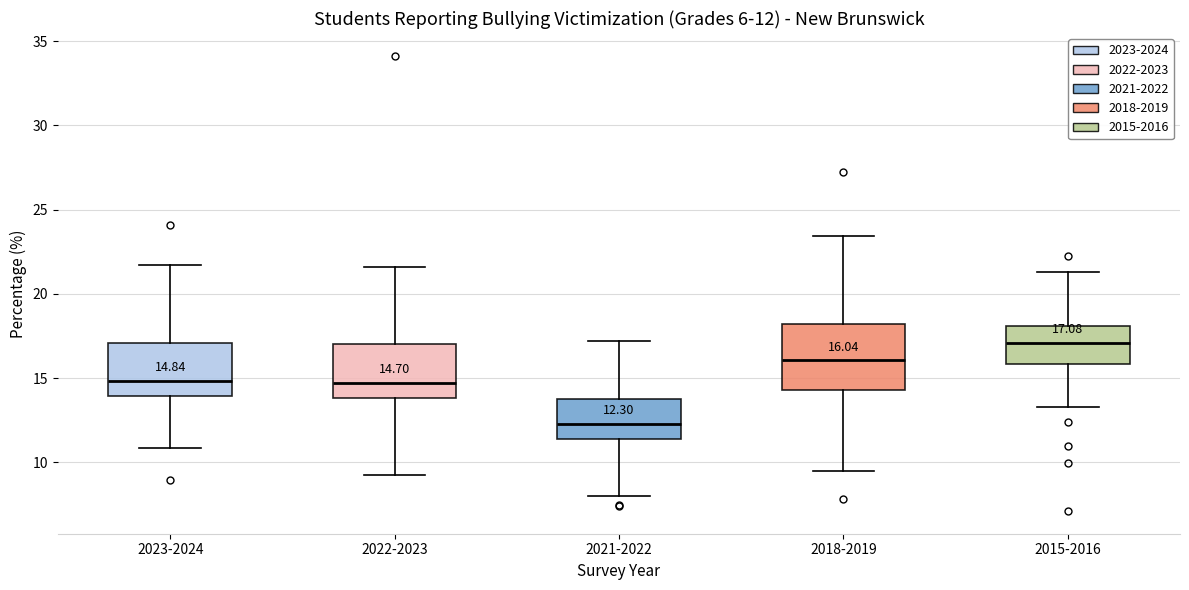

Which box has the lowest median line?

2021-2022